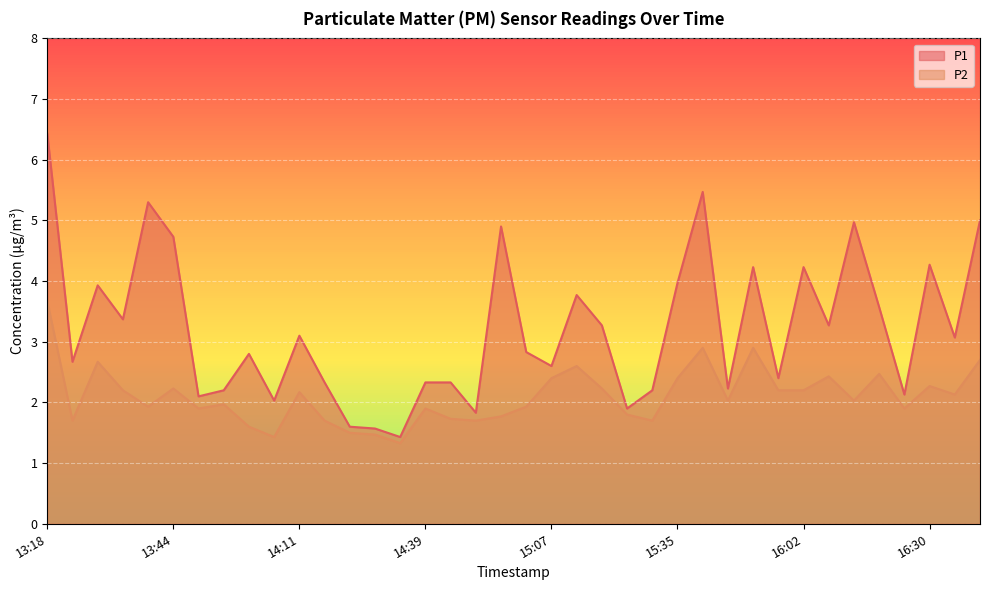

The value of P1 at 15:57 is 2.4. True or false?

True